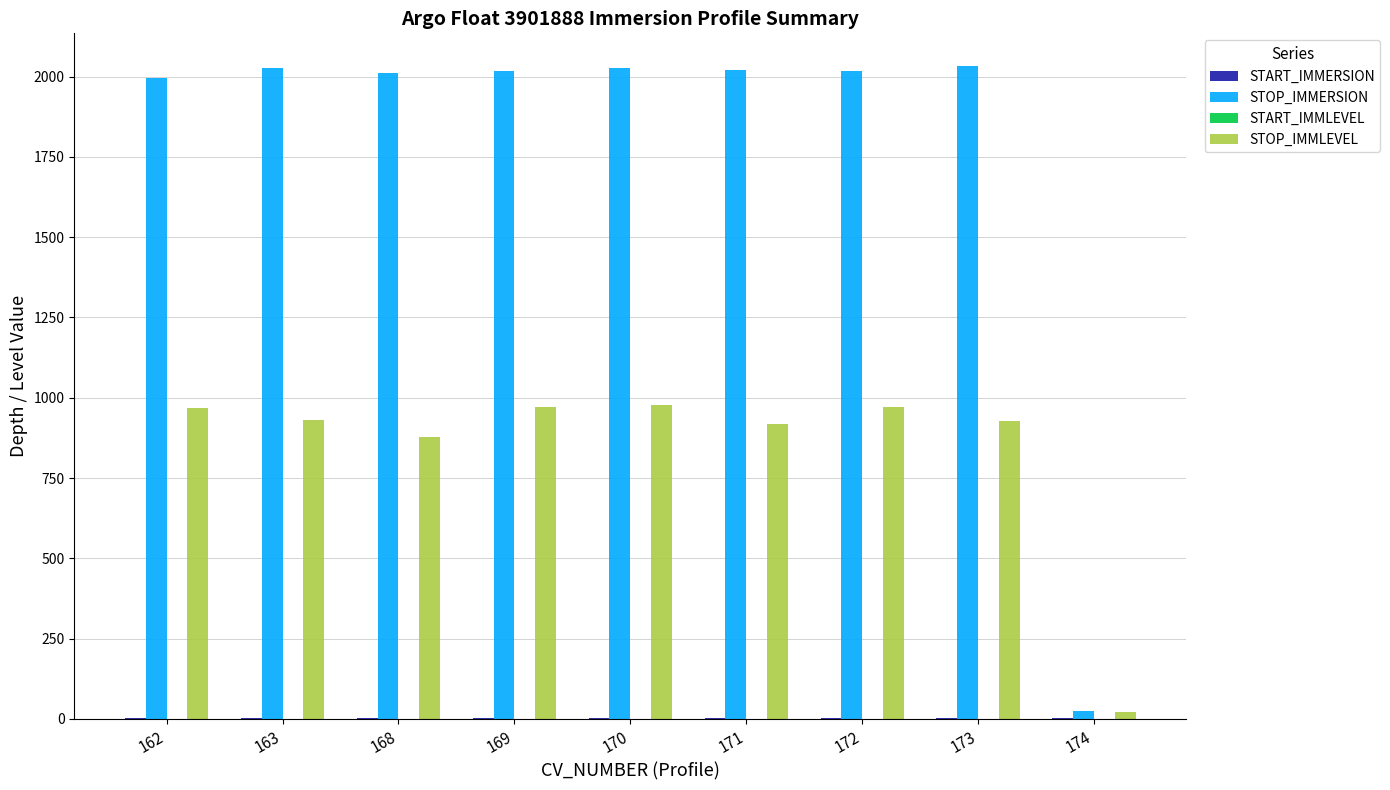

Which series has the widest spread of values?

STOP_IMMERSION